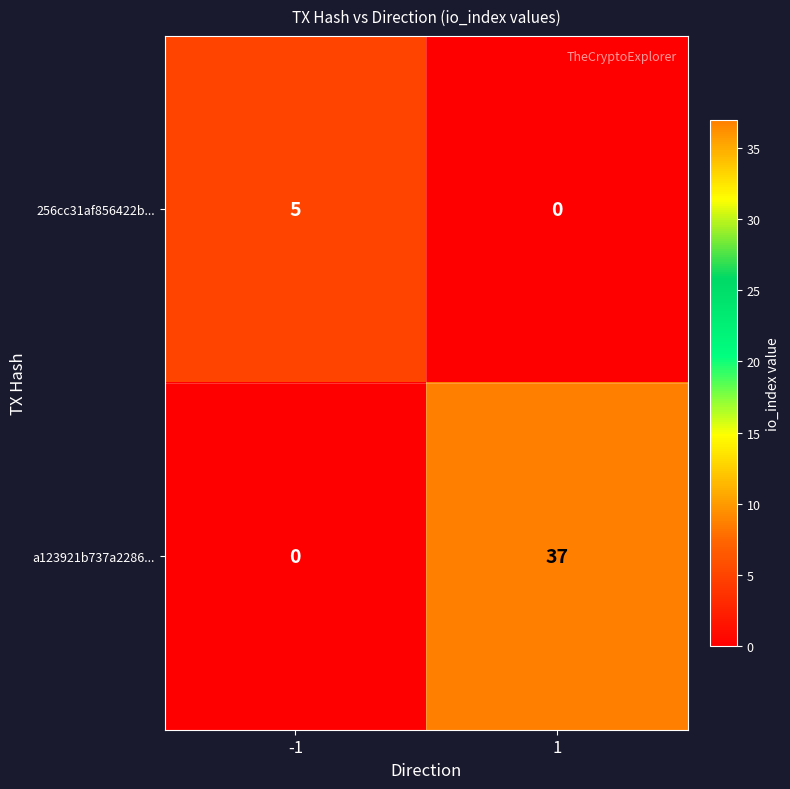

Rank the series by their average value, from highest to lowest.

a123921b737a2286..., 256cc31af856422b...